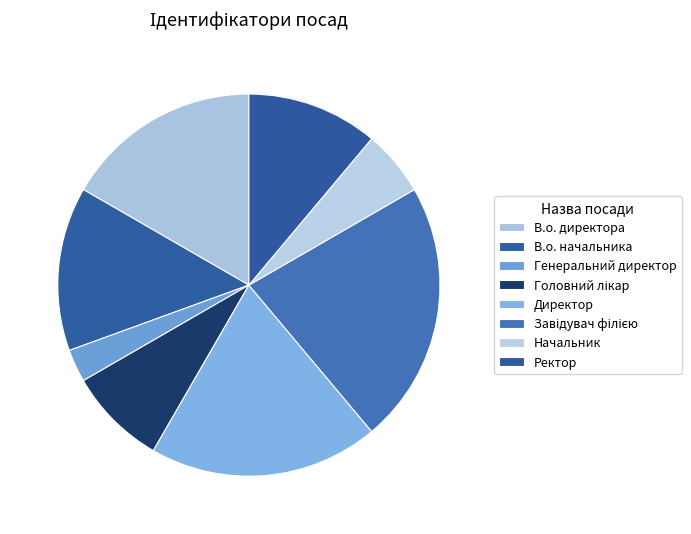

How many segments does this pie chart have?

8